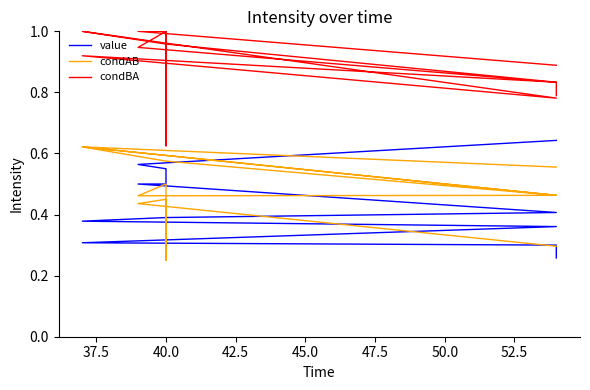

What are all the series names shown in the legend?

value, condAB, condBA